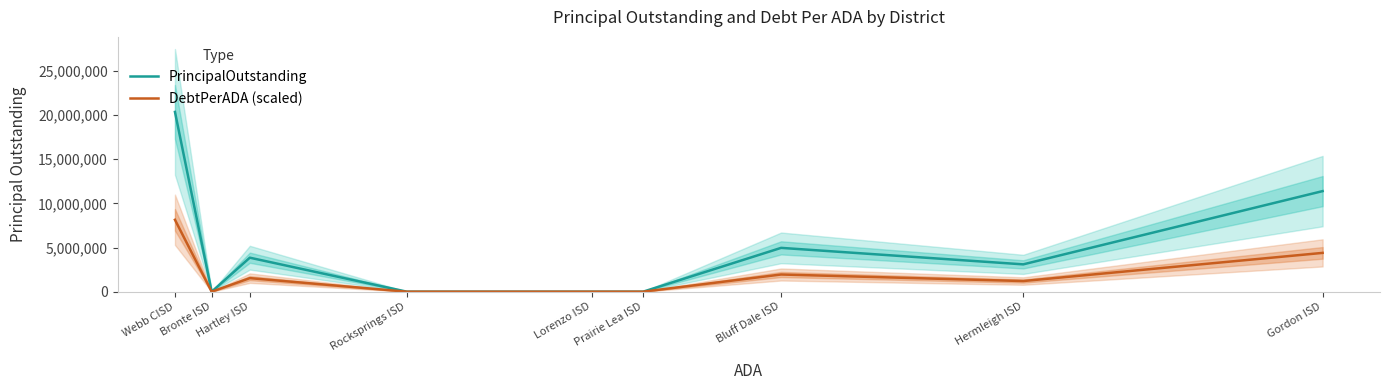

Which series has the largest total across all categories?

PrincipalOutstanding